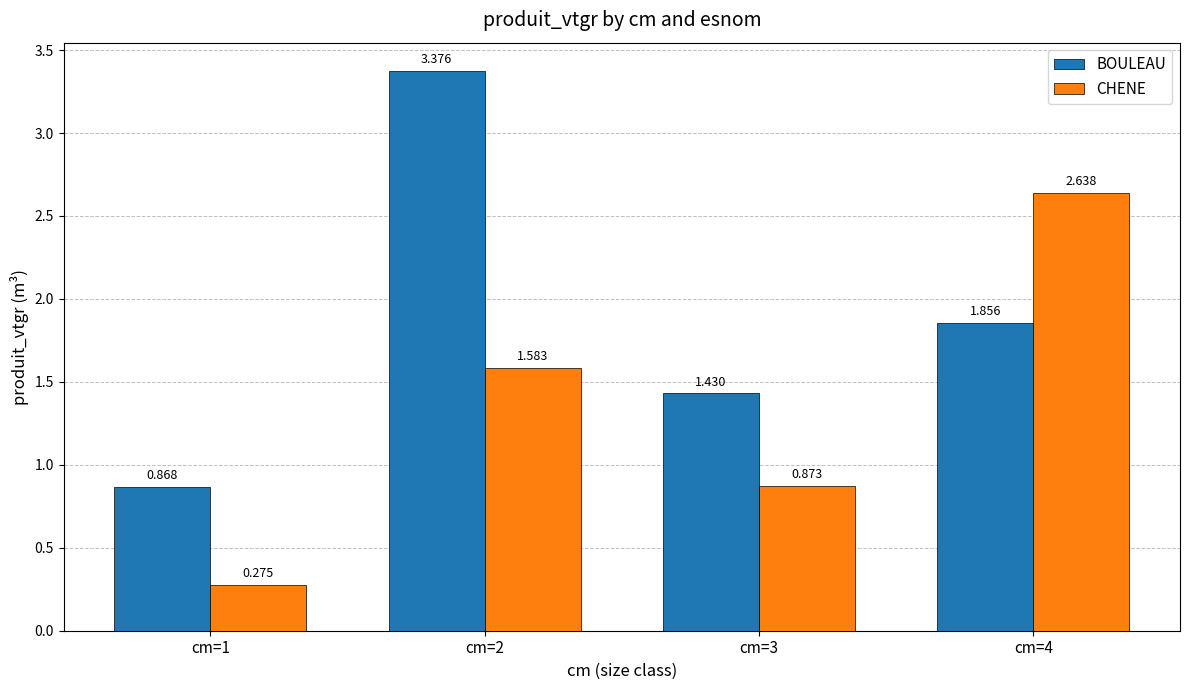

Is the value of CHENE at cm=2 greater than the value of BOULEAU at cm=1?

Yes